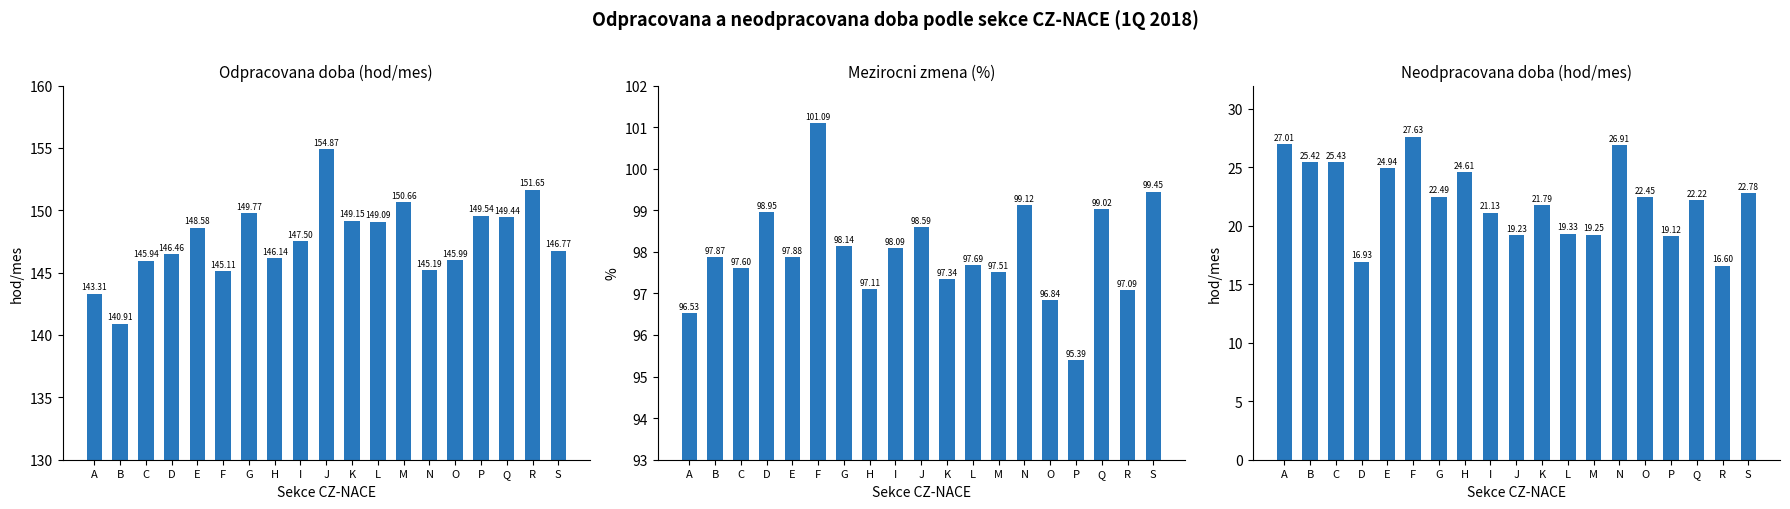

Rank the series at I from lowest to highest value.

Neodpracovana doba (hod/mes), Mezirocni zmena (%), Odpracovana doba (hod/mes)